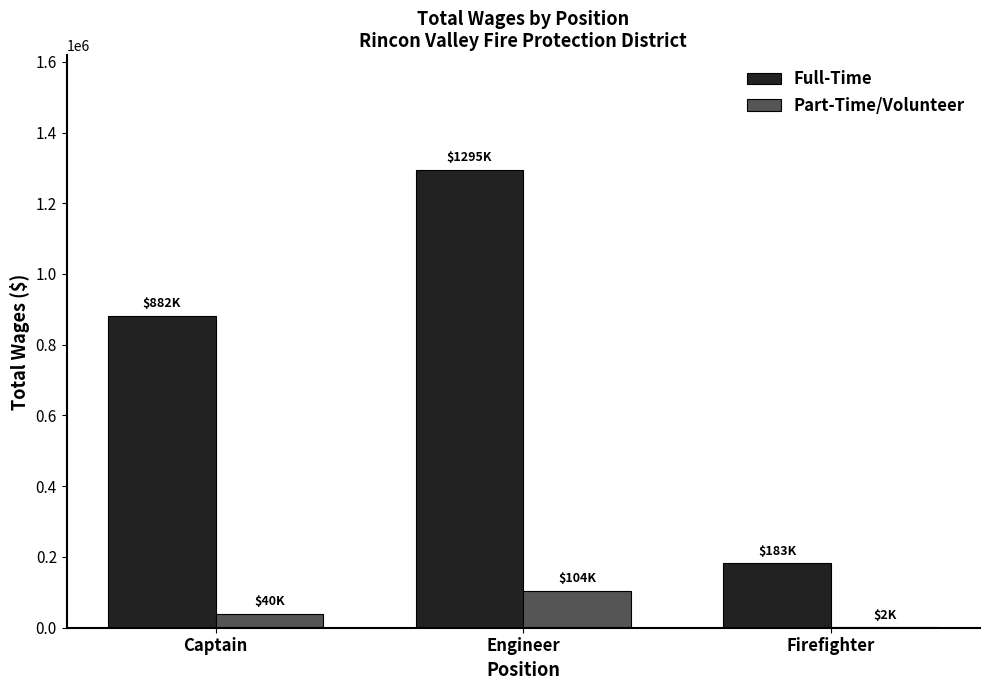

What is the sum of the Full-Time values at Captain and Engineer?

2176212